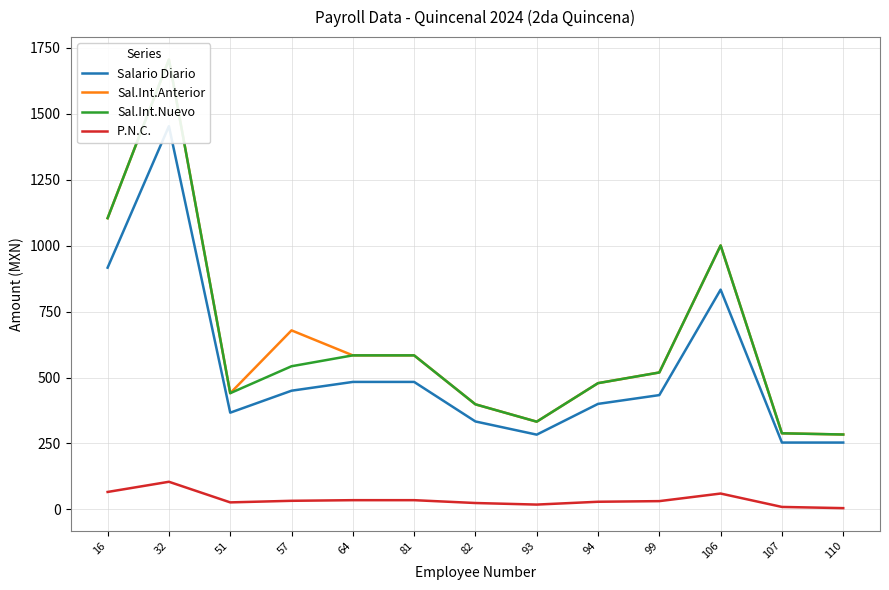

At which category does P.N.C. reach its first local peak?

32